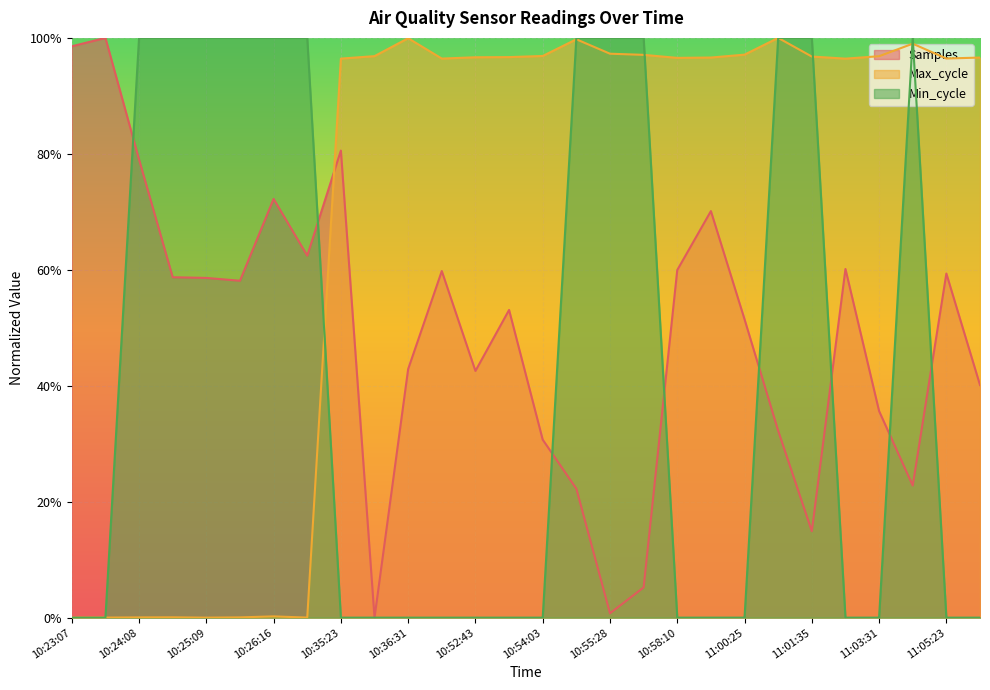

Reading left to right, transcribe all the data shown in this chart.

Samples: 1.0	1.0	0.8	0.6	0.6	0.6	0.7	0.6	0.8	0.0	0.4	0.6	0.4	0.5	0.3	0.2	0.0	0.1	0.6	0.7	0.5	0.3	0.1	0.6	0.4	0.2	0.6	0.4
Max_cycle: 0.0	0.0	0.0	0.0	0.0	0.0	0.0	0.0	1.0	1.0	1.0	1.0	1.0	1.0	1.0	1.0	1.0	1.0	1.0	1.0	1.0	1.0	1.0	1.0	1.0	1.0	1.0	1.0
Min_cycle: 0.0	0.0	1.0	1.0	1.0	1.0	1.0	1.0	0.0	0.0	0.0	0.0	0.0	0.0	0.0	1.0	1.0	1.0	0.0	0.0	0.0	1.0	1.0	0.0	0.0	1.0	0.0	0.0